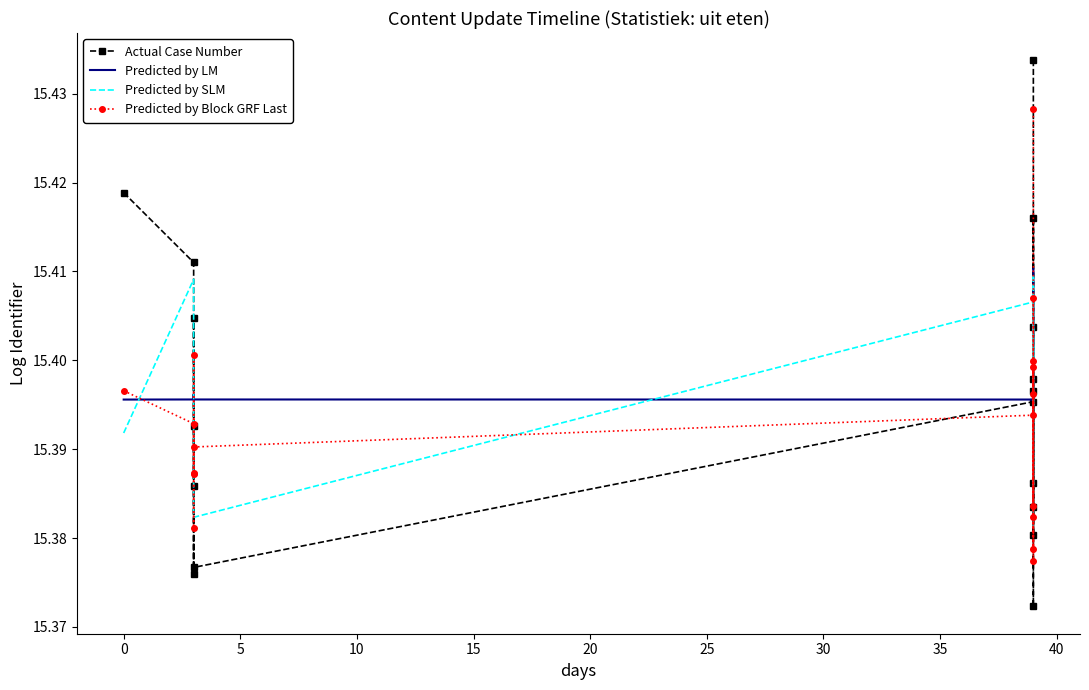

What is the difference between the maximum and minimum values in the Predicted by Block GRF Last series?

0.1